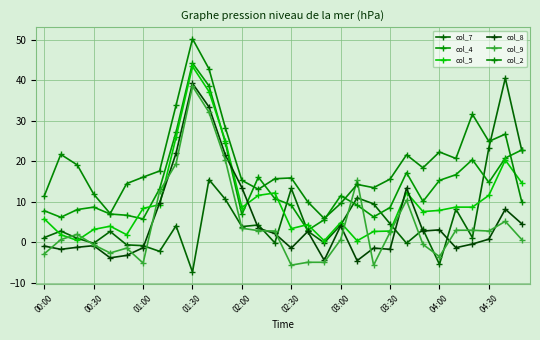

In col_2, how many points are higher than both neighbors (excluding endpoints)?

8